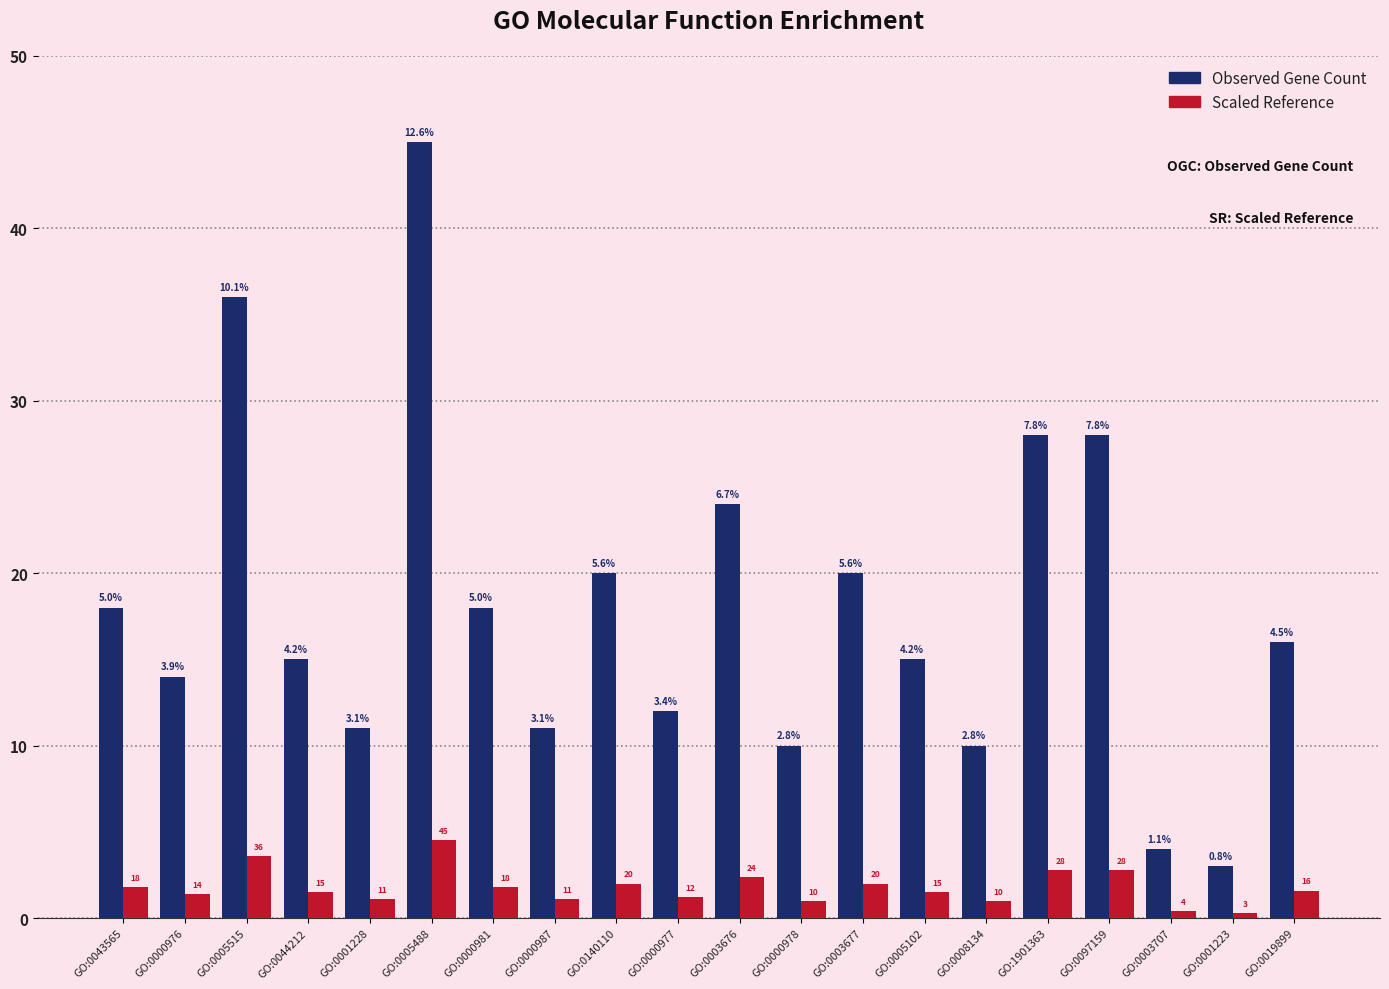

At which category is the sum across all series the highest?

GO:0005488